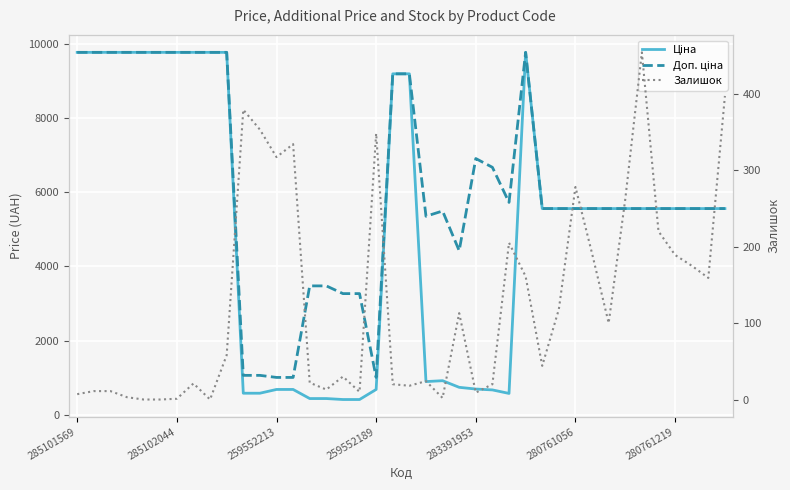

Reading left to right, transcribe all the data shown in this chart.

Ціна: 9775.5	9775.5	9775.5	9775.5	9775.5	9775.5	9775.5	9775.5	9775.5	9775.5	578.1	578.1	679.8	679.8	434.3	434.3	408.2	408.2	679.8	9196.3	9196.3	892.2	915.8	737.2	691.0	667.4	572.7	9775.5	5560.3	5560.3	5560.3	5560.3	5560.3	5560.3	5560.3	5560.3	5560.3	5560.3	5560.3	5560.3
Доп. ціна: 9775.5	9775.5	9775.5	9775.5	9775.5	9775.5	9775.5	9775.5	9775.5	9775.5	1060.0	1060.0	1004.1	1004.1	3474.1	3474.1	3265.8	3265.8	1004.1	9196.3	9196.3	5353.1	5495.0	4423.0	6910.3	6673.6	5727.0	9775.5	5560.3	5560.3	5560.3	5560.3	5560.3	5560.3	5560.3	5560.3	5560.3	5560.3	5560.3	5560.3
Залишок: 7.0	11.0	11.0	3.0	0.0	0.0	1.0	21.0	0.0	58.0	379.0	353.0	317.0	334.0	22.0	13.0	30.0	10.0	348.0	20.0	18.0	24.0	2.0	113.0	9.0	20.0	205.0	161.0	44.0	118.0	278.0	191.0	100.0	262.0	454.0	220.0	189.0	175.0	159.0	397.0